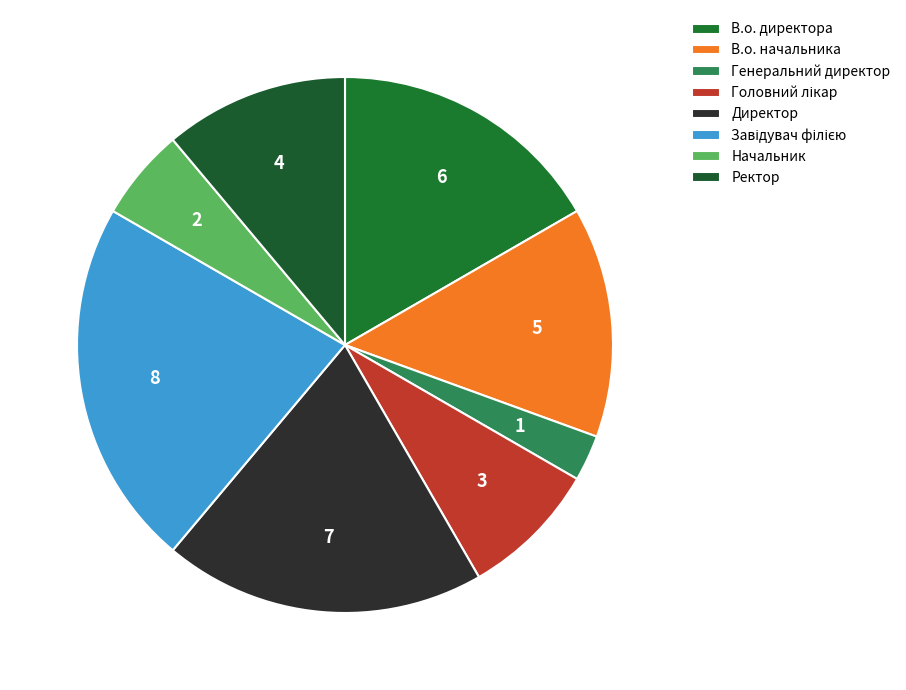

How many segments does this pie chart have?

8